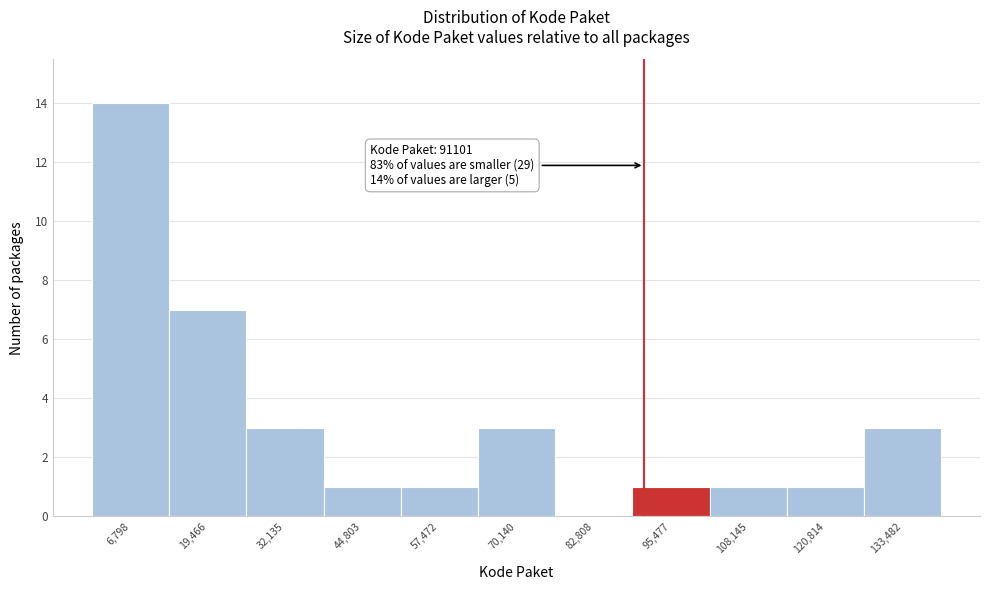

Which range on the x-axis has the tallest bar?

0 to 14000